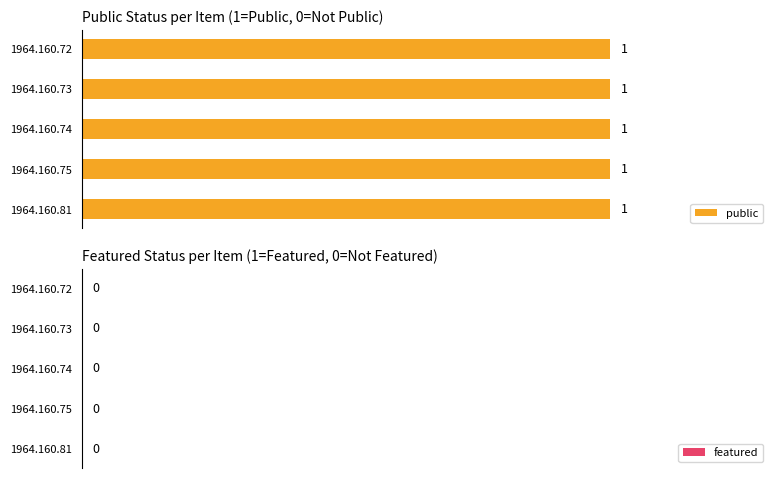

Which label corresponds to the smallest value in the chart?

1964.160.81